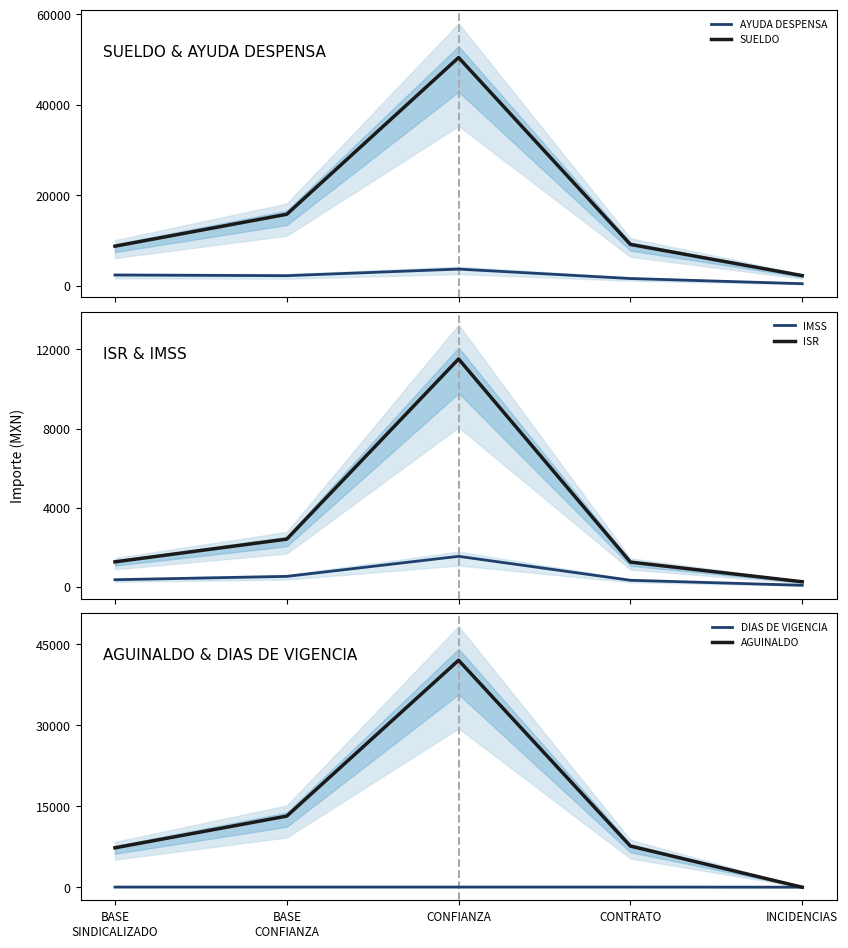

What is the difference between the highest and lowest values at CONTRATO?

9123.0